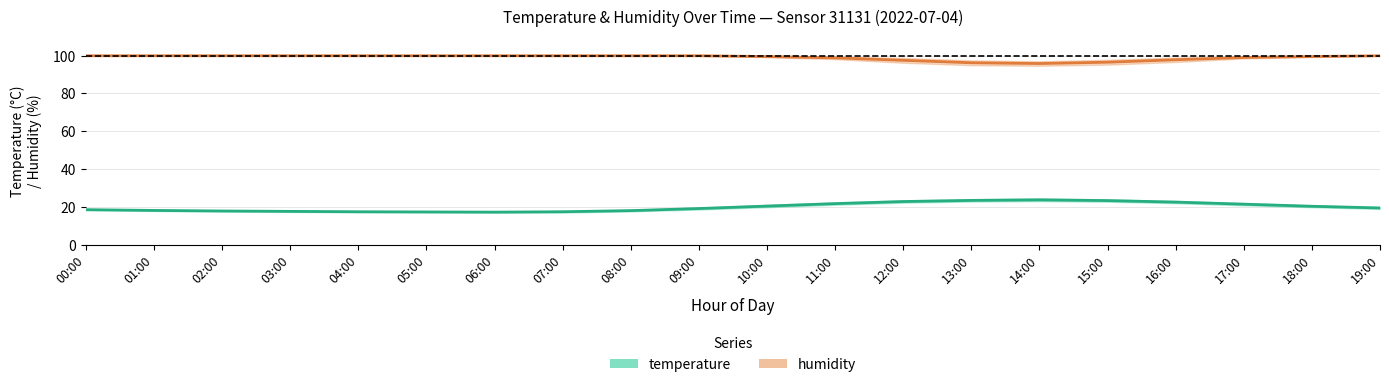

Where does the temperature series first go above 19?

09:00